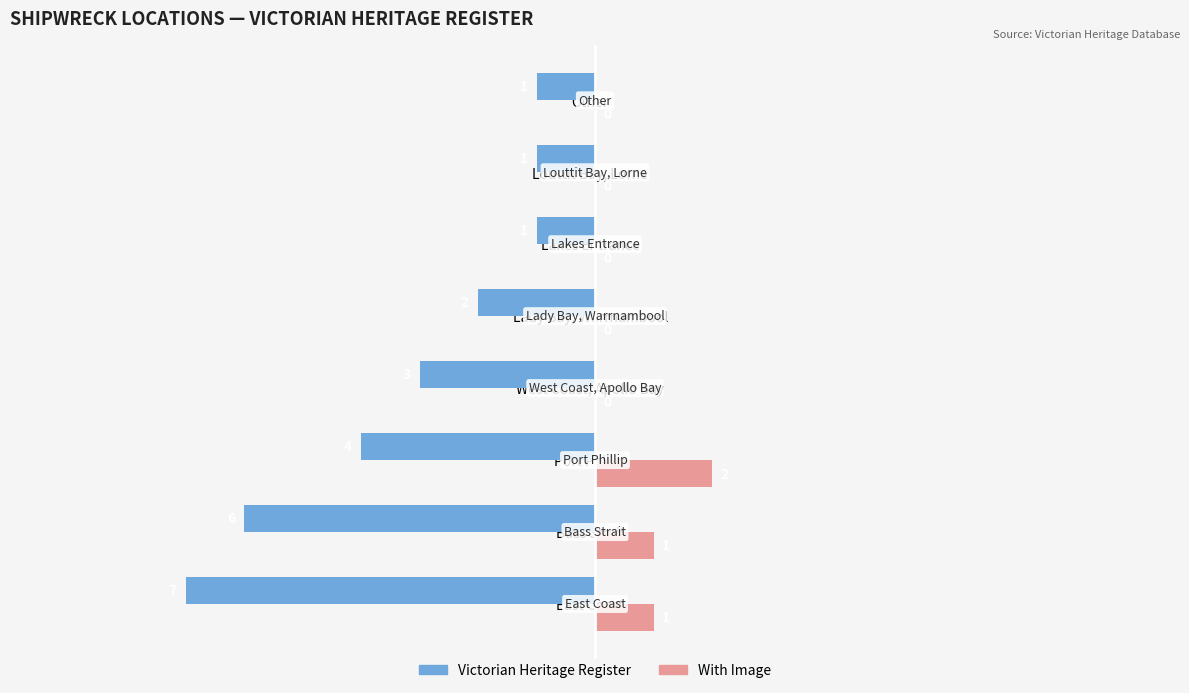

Which series changed the most between Bass Strait and Louttit Bay, Lorne?

Victorian Heritage Register